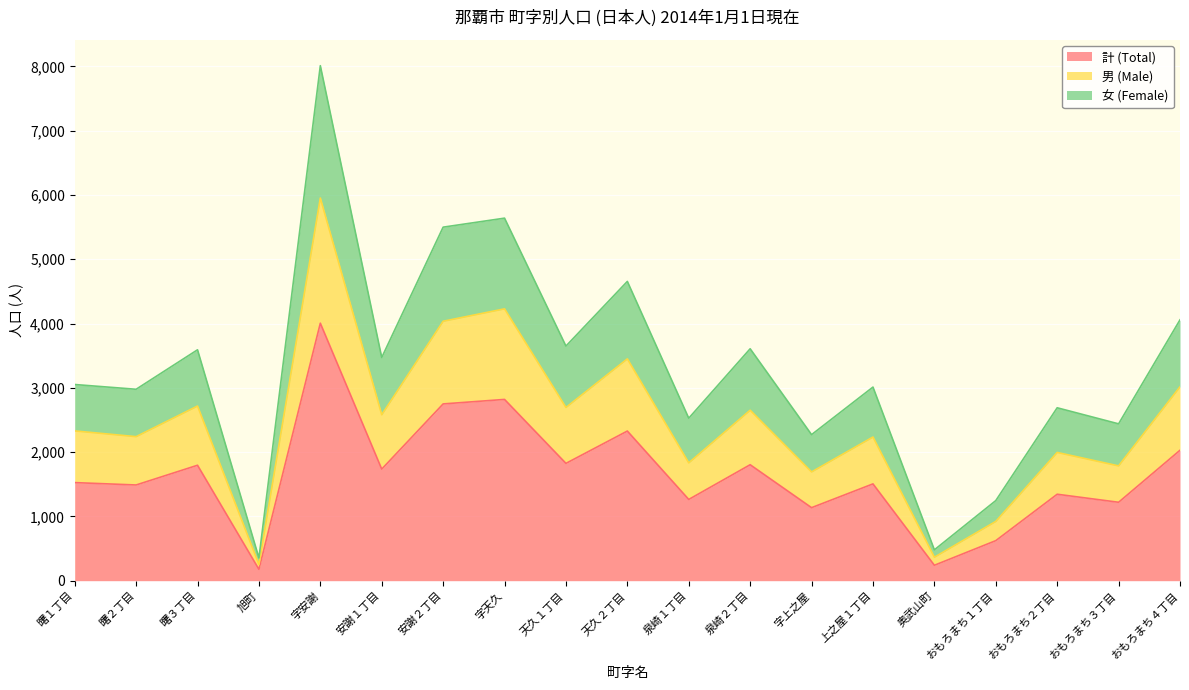

Does the chart display data point markers on the line(s)?

No